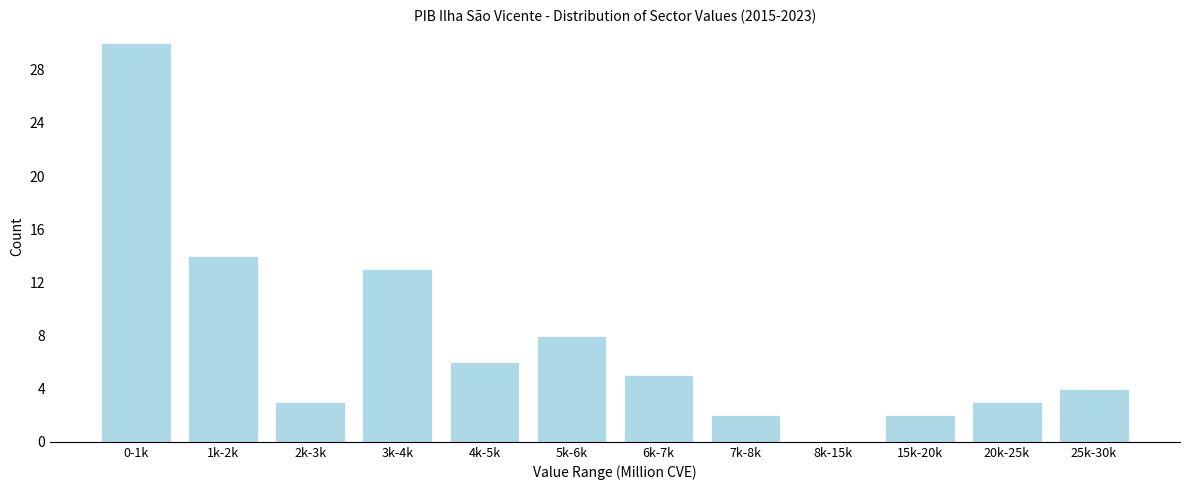

Reading right to left, what are all the values shown in this chart?

25k-30k=4	20k-25k=3	15k-20k=2	8k-15k=0	7k-8k=2	6k-7k=5	5k-6k=8	4k-5k=6	3k-4k=13	2k-3k=3	1k-2k=14	0-1k=30